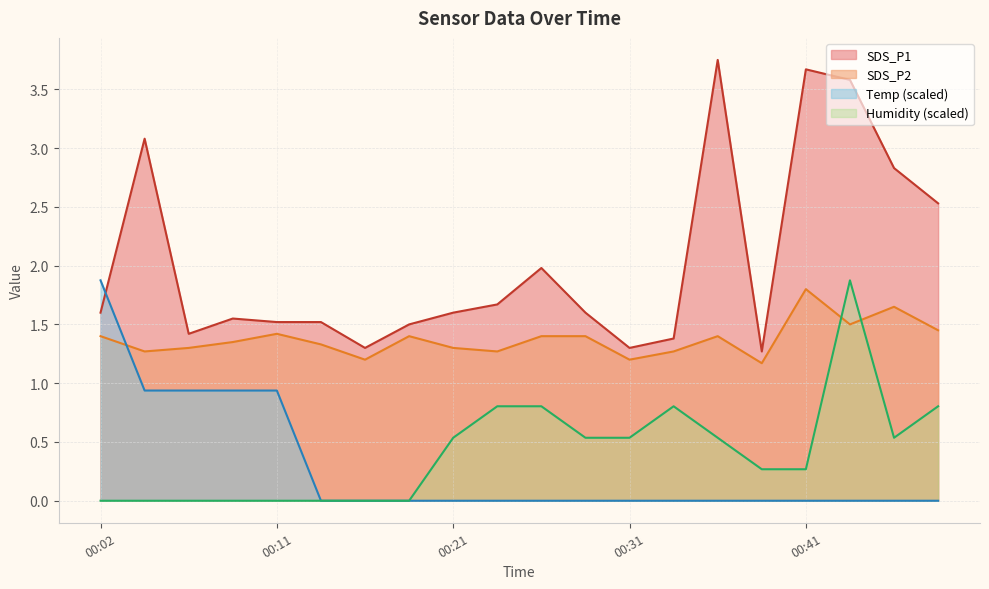

Which category has the highest value in the SDS_P2 series?

00:41